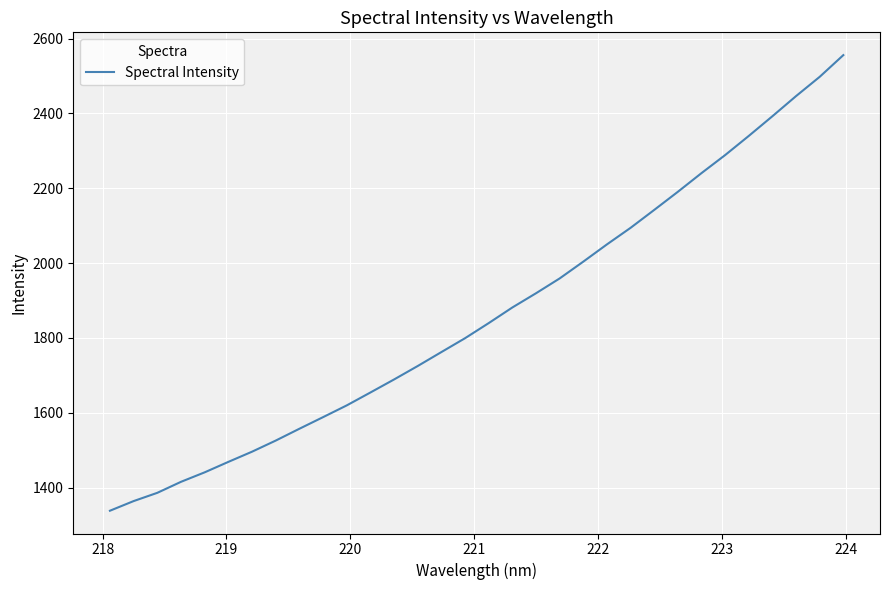

What is the greatest value displayed?

2556.1